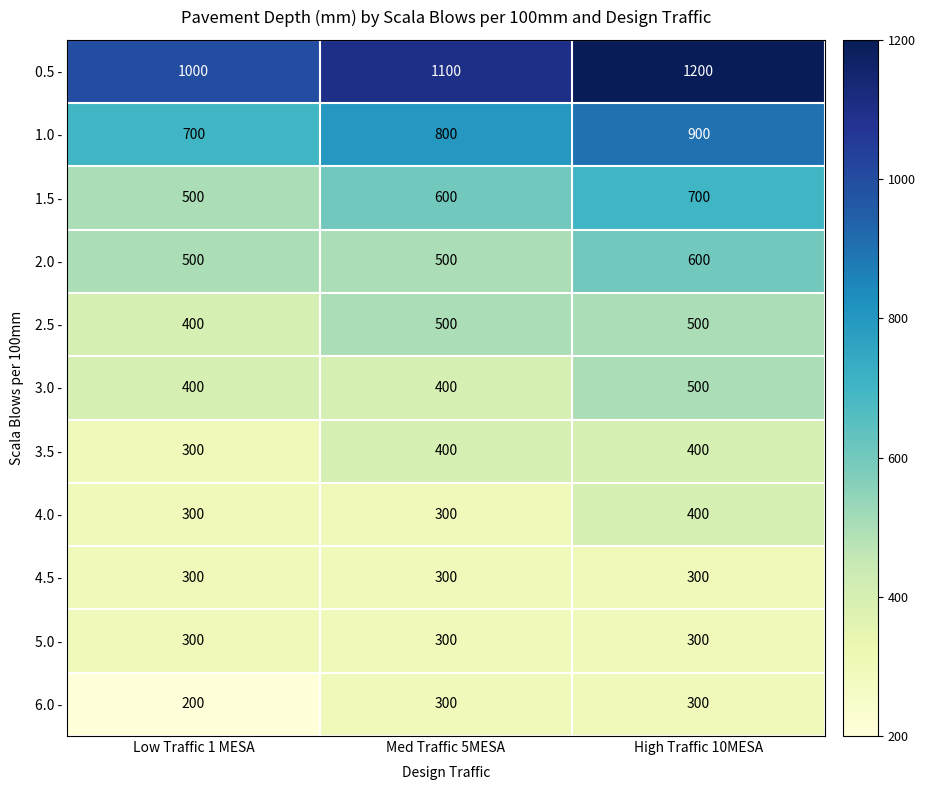

Which category has the highest value across all series?

High Traffic 10MESA